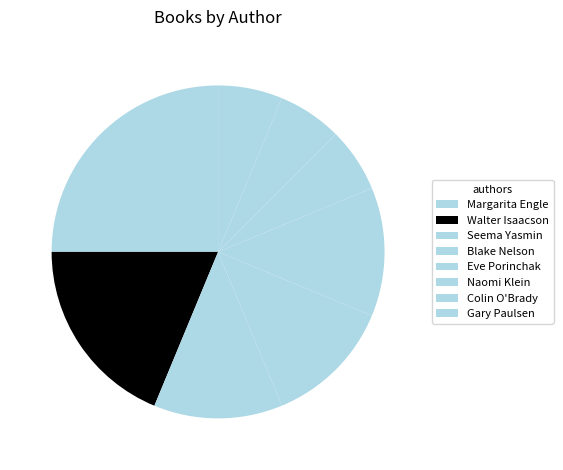

Does any single category account for the majority?

No